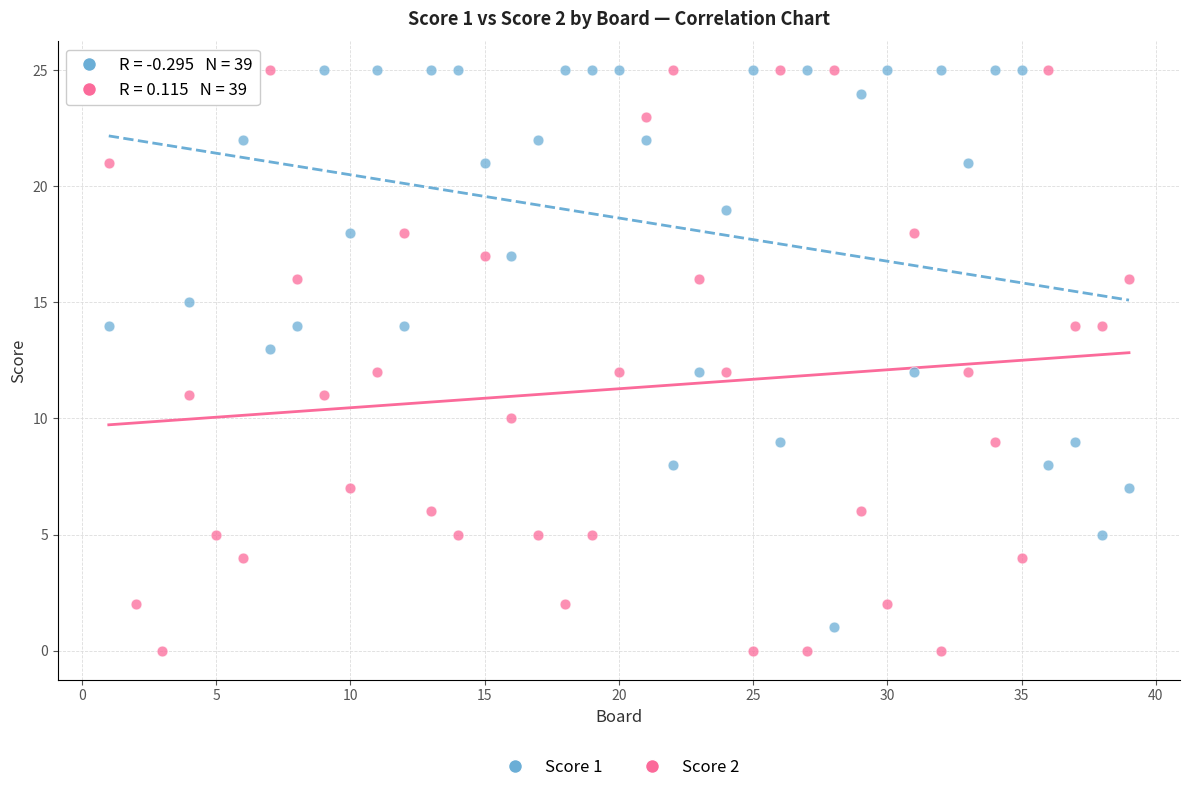

What are all the series names shown in the legend?

Score 1, Score 2